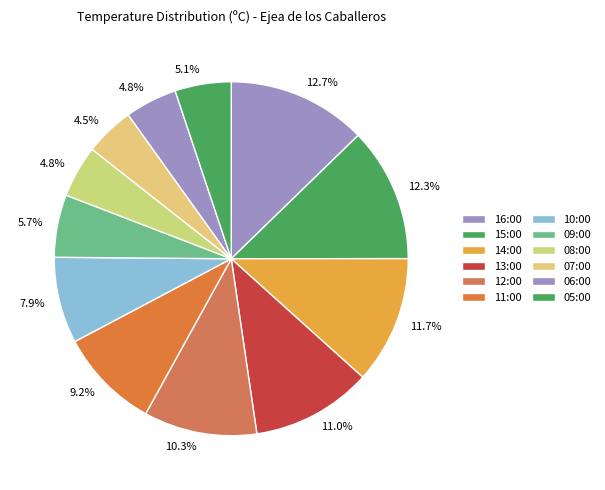

To the nearest percent, what is the difference between the largest and smallest slice percentages?

8%